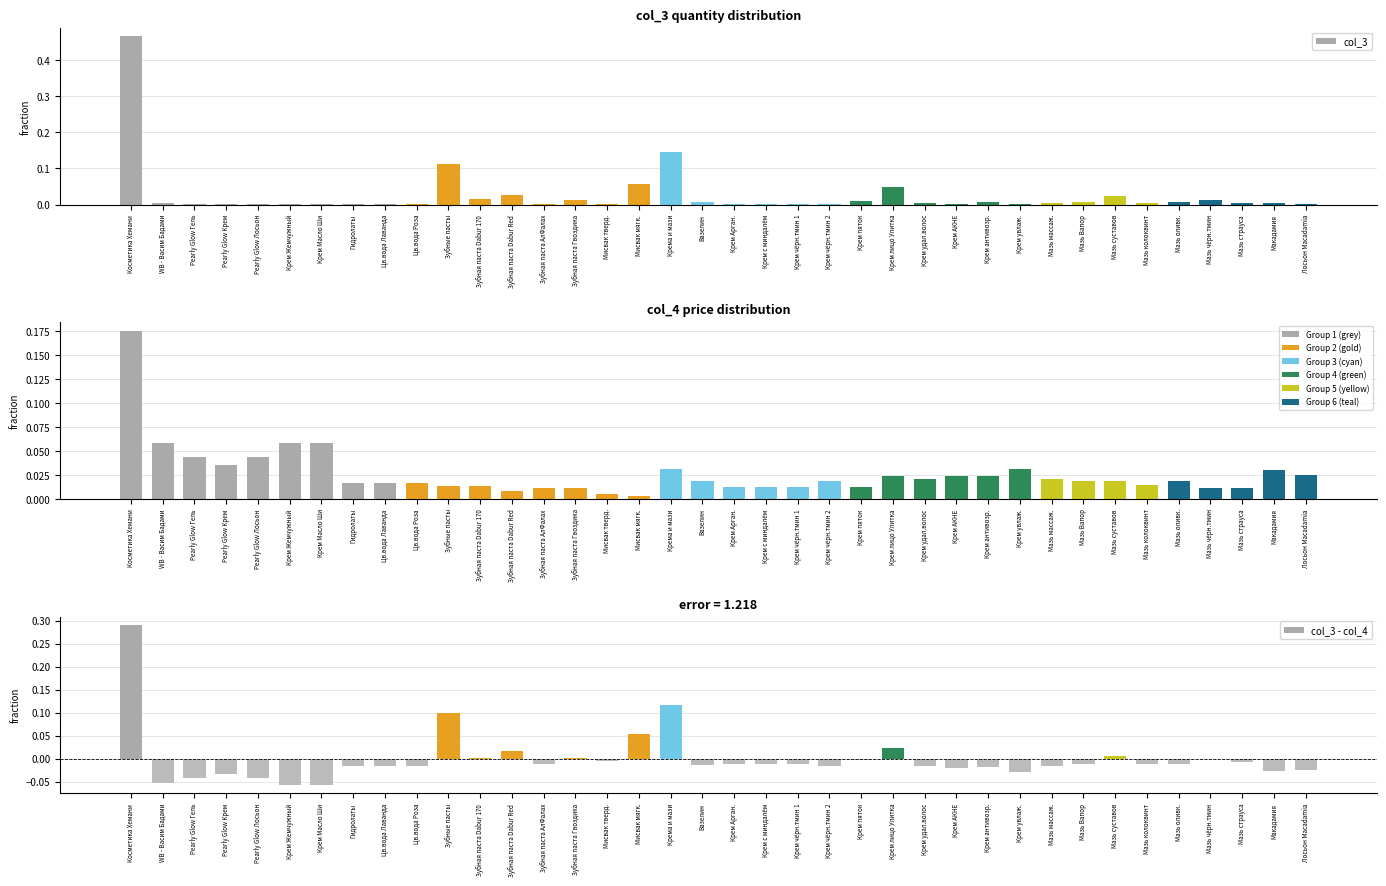

Which category has the highest value across all series?

Косметика Хемани